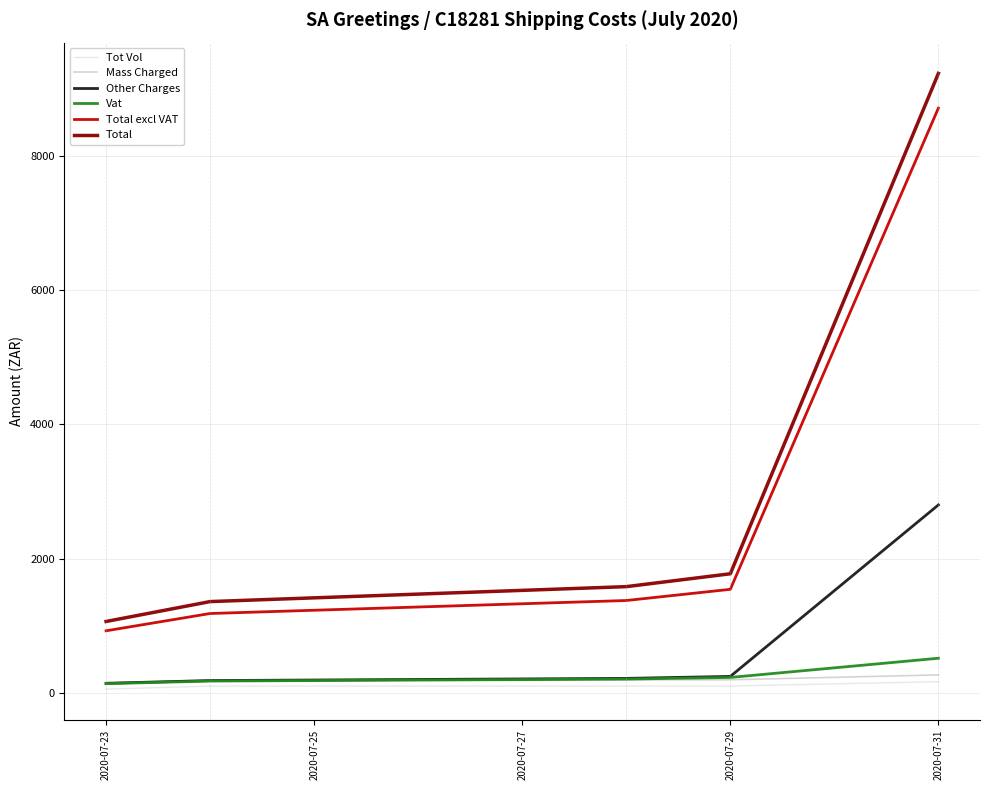

What is the greatest value displayed?

9226.7